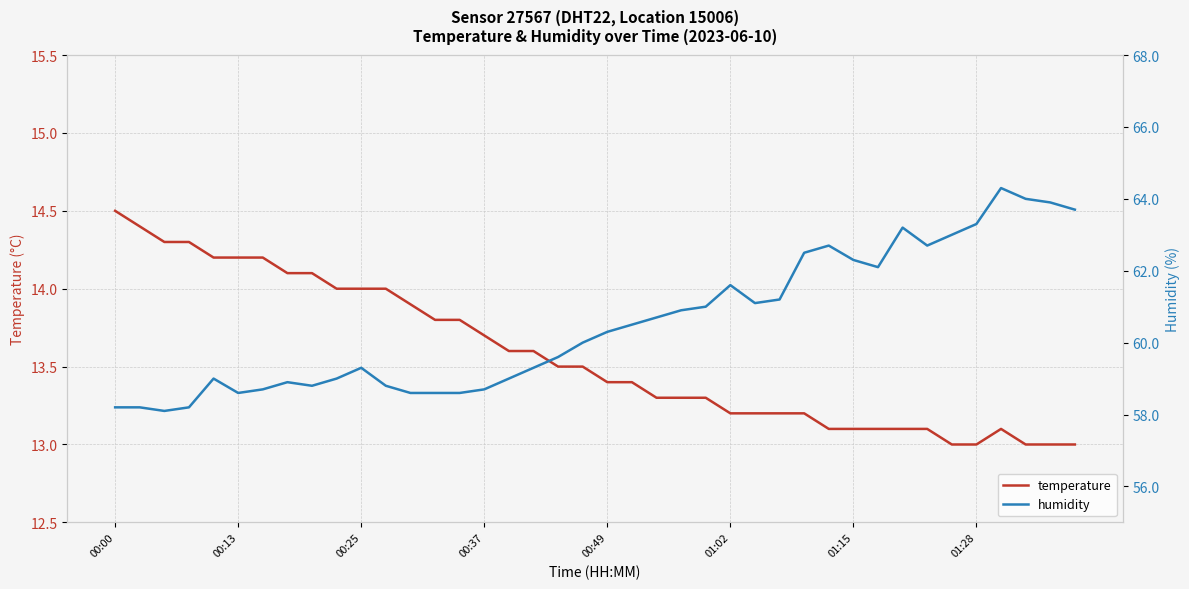

At which category is the sum across all series the highest?

36